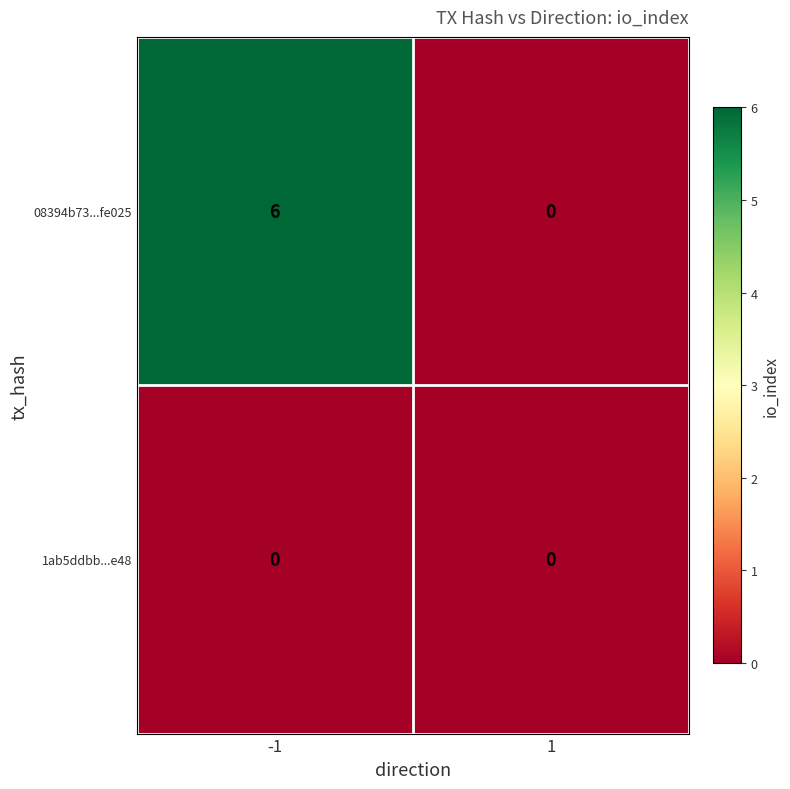

What is the greatest value displayed?

6